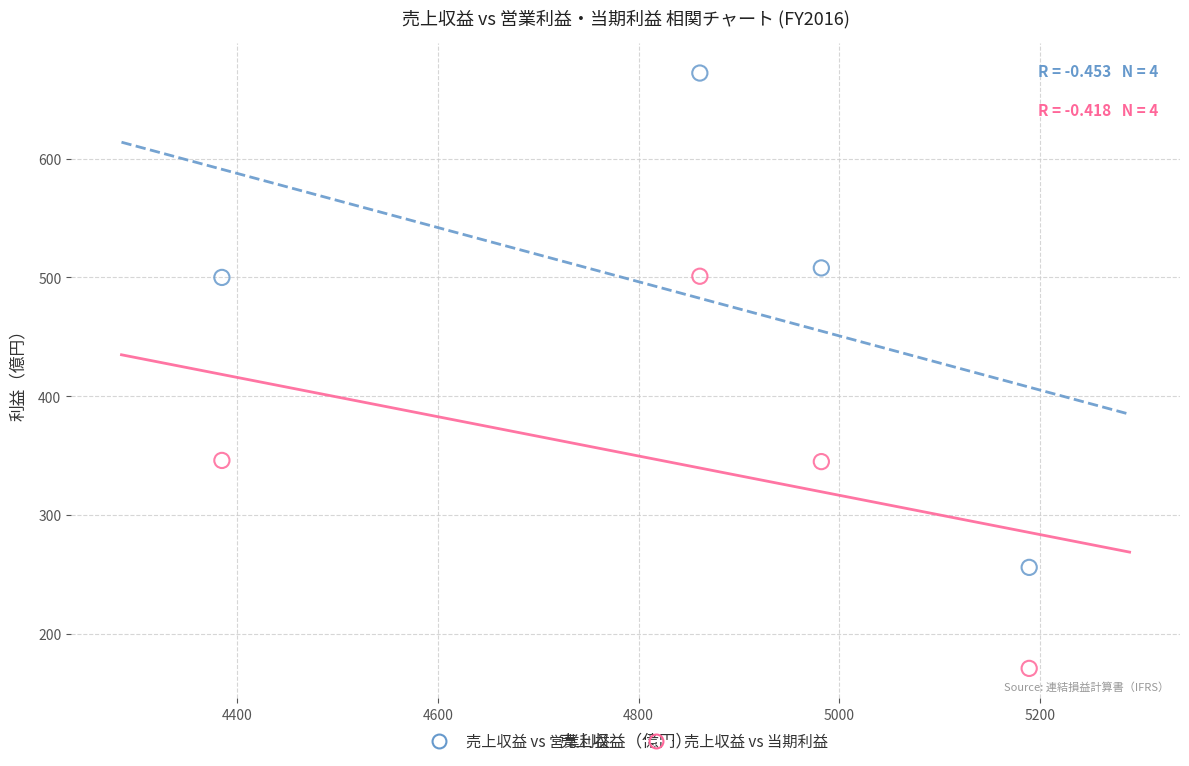

What is the X range (max minus min) for the scatter plot?

804